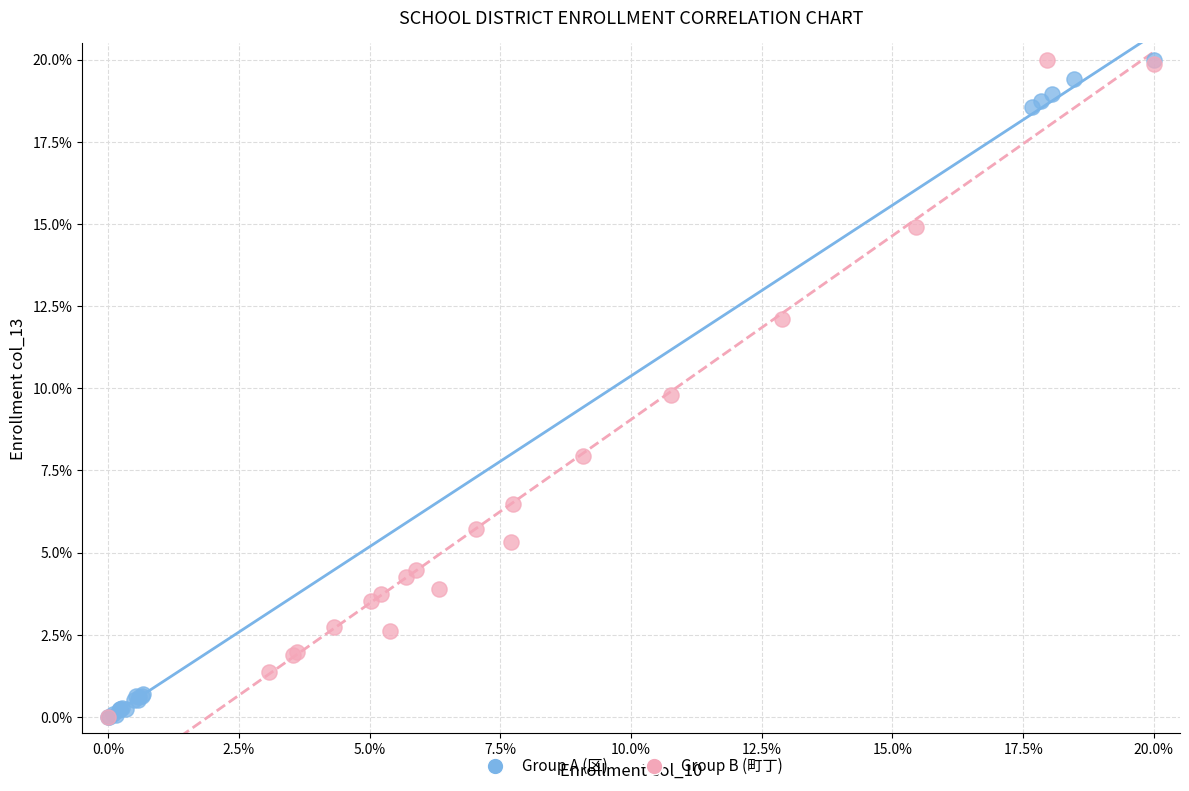

What are all the series names shown in the legend?

Group A (区), Group B (町丁)